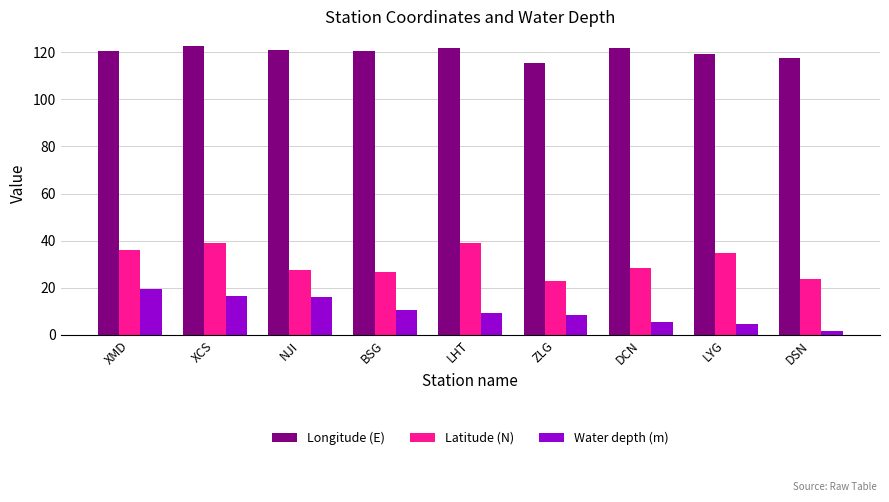

Does the chart contain stacked bars?

No